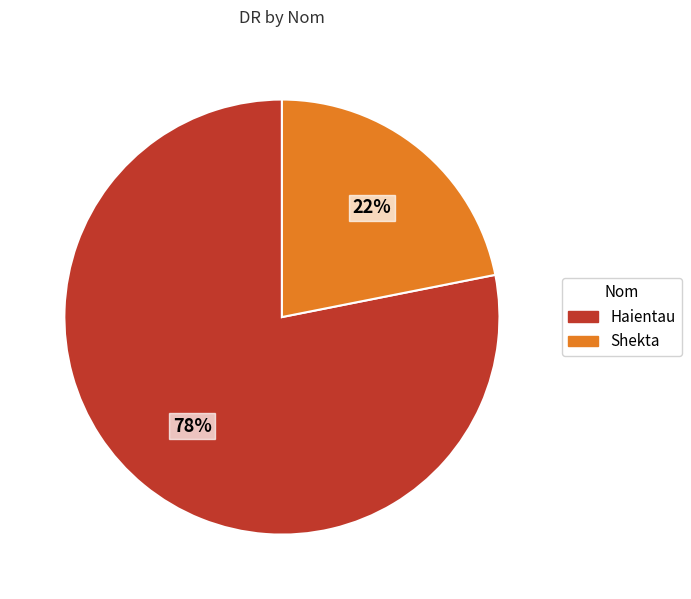

How many segments does this pie chart have?

2